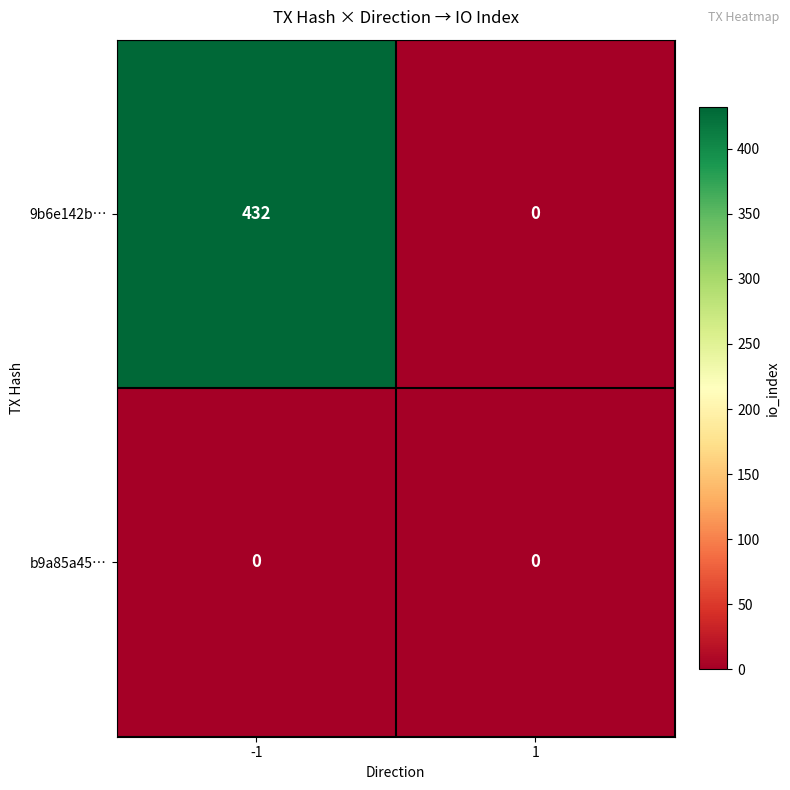

List the series in order of their peak value, lowest first.

b9a85a45…, 9b6e142b…